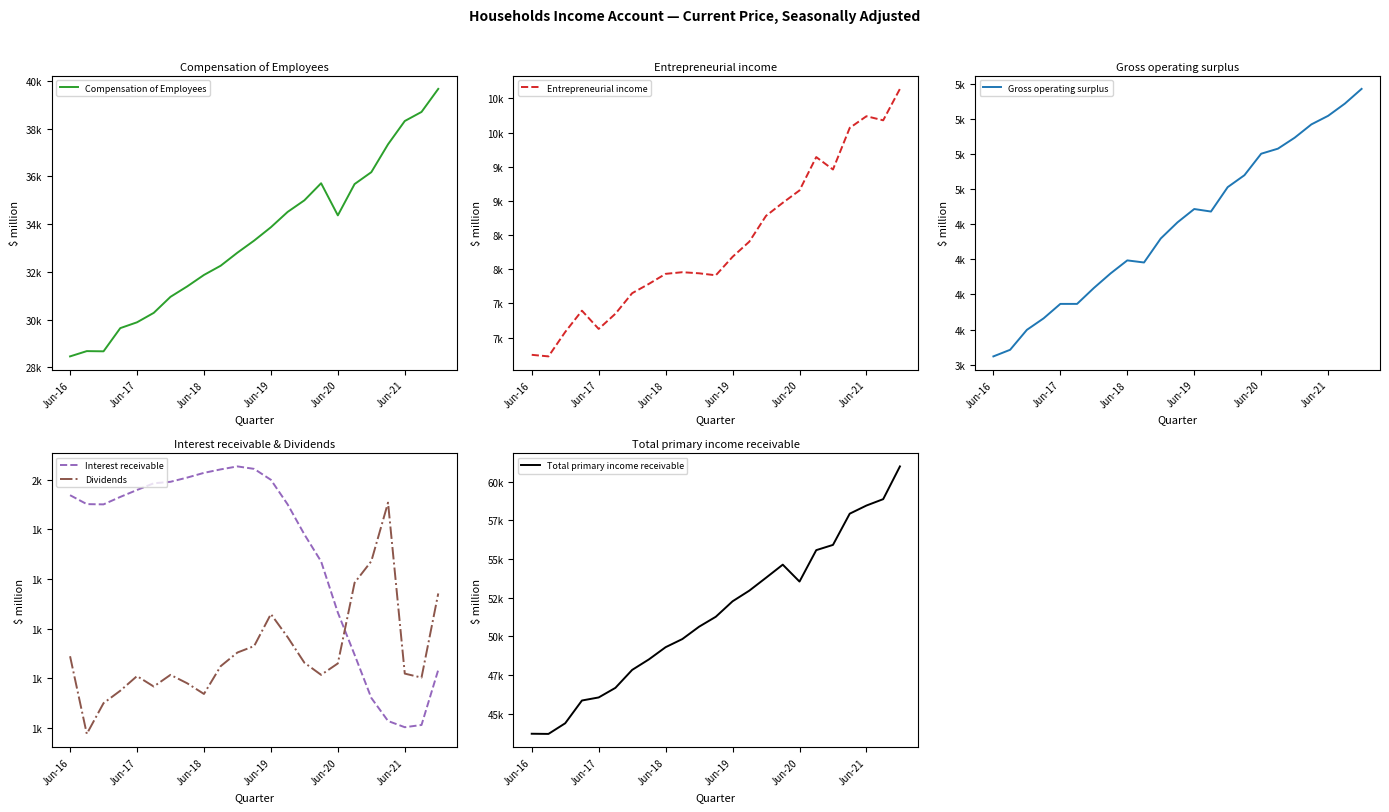

The value of Entrepreneurial income at 14 is 11451. True or false?

False